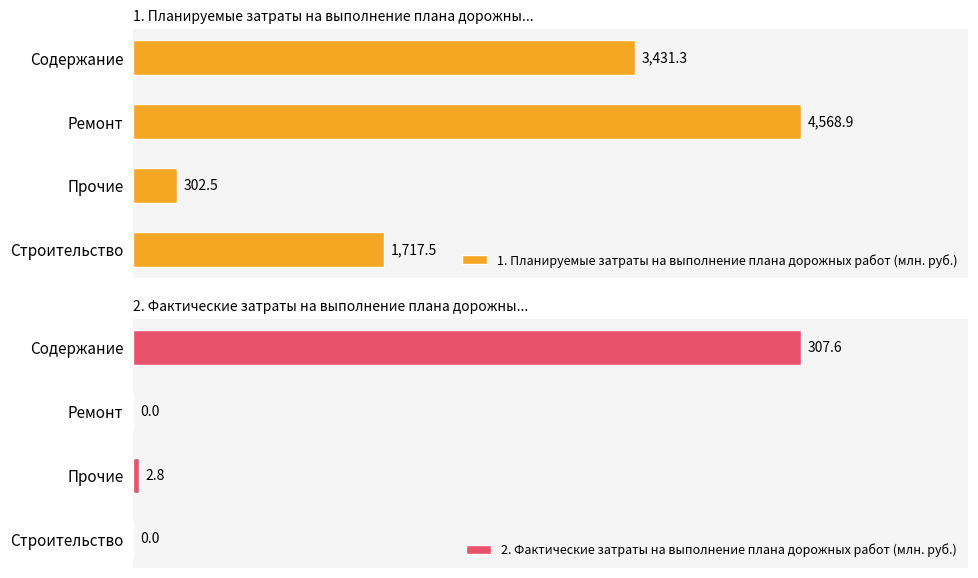

How many series are shown in this chart?

2